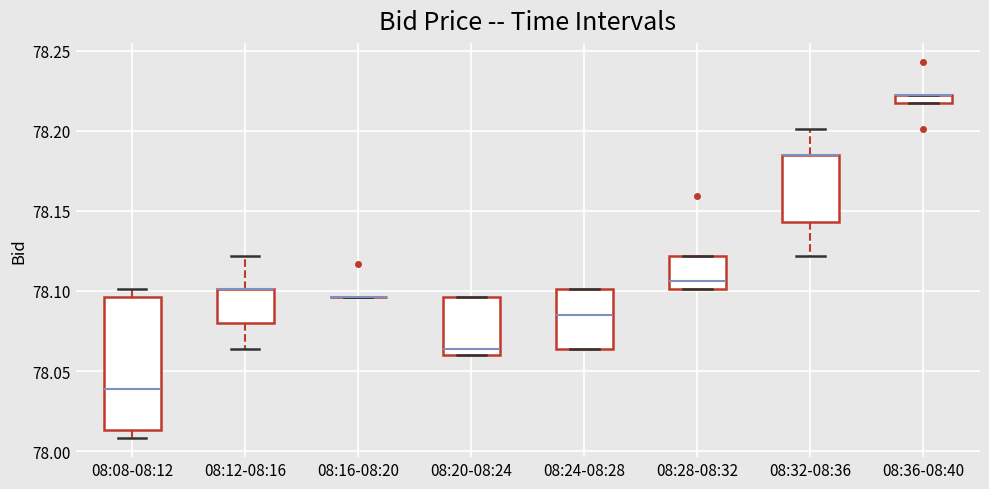

Where is the upper edge of the box for 08:32-08:36 on the y-axis? The values are not printed on the chart, so give them approximately, as read against the axis.

78.185